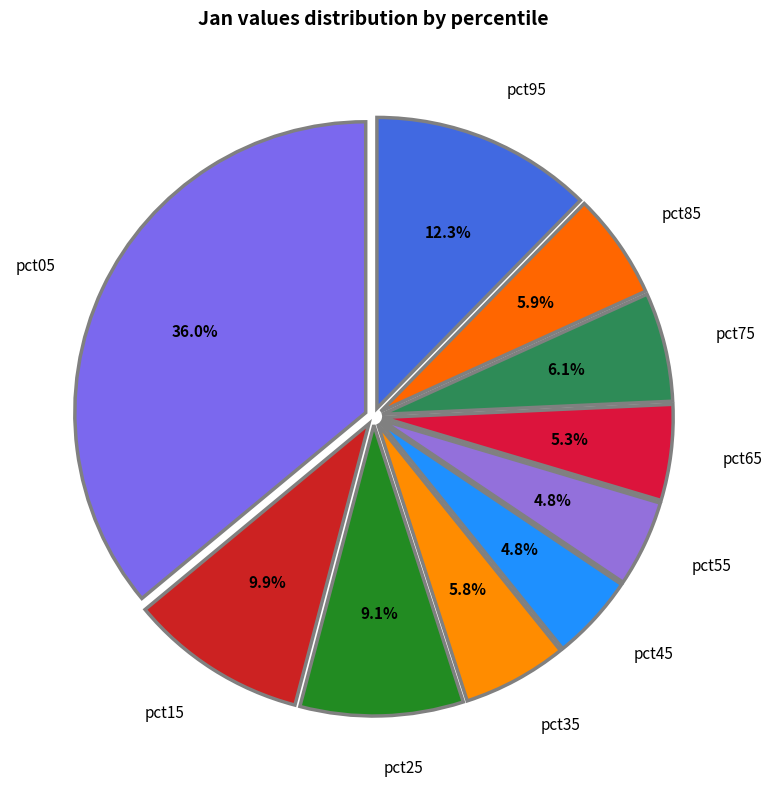

How many segments does this pie chart have?

10